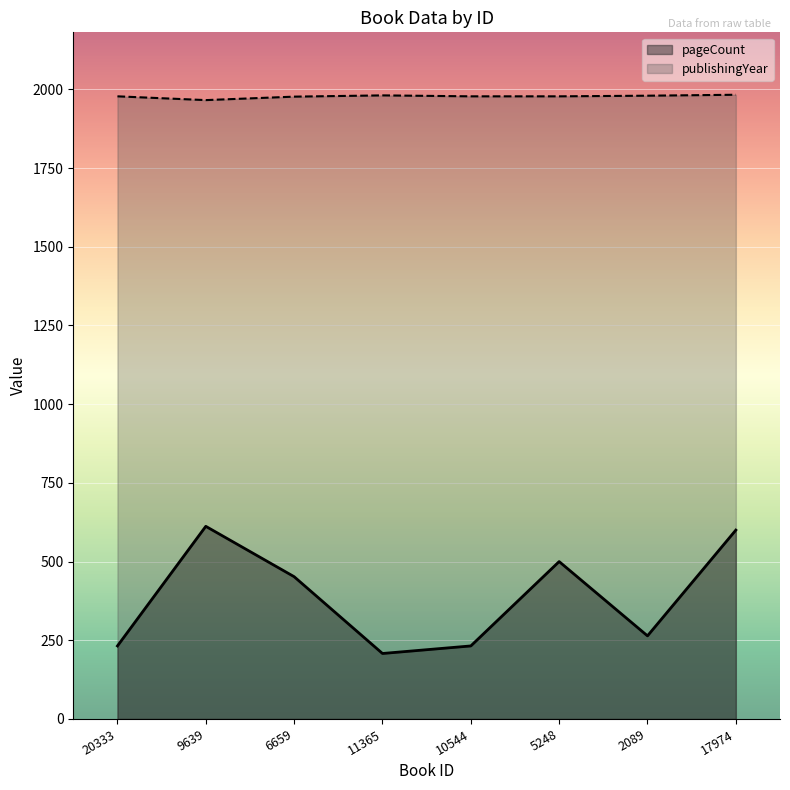

What is the average value of the pageCount series?

388